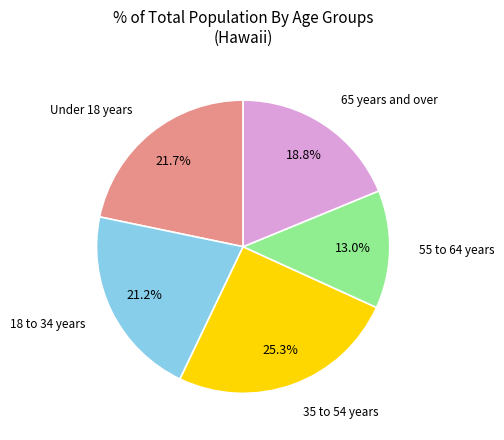

Is there any slice that represents more than half of the pie?

No